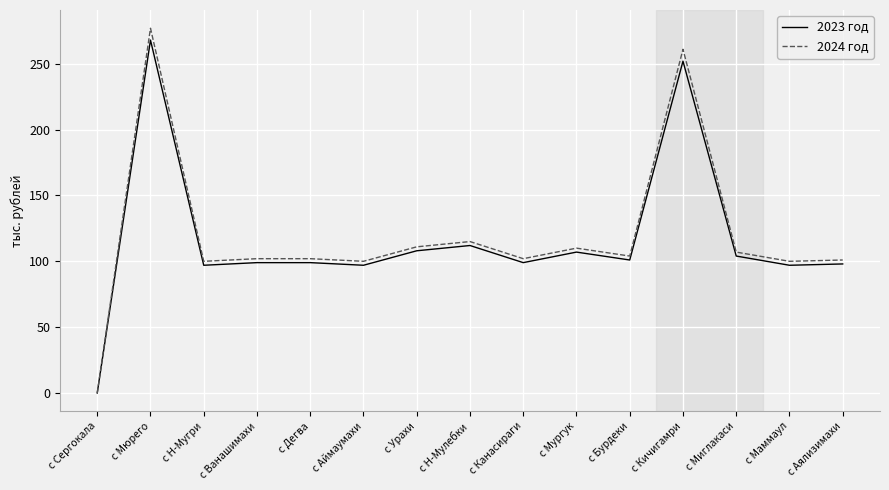

At which category is the sum across all series the highest?

с Мюрего